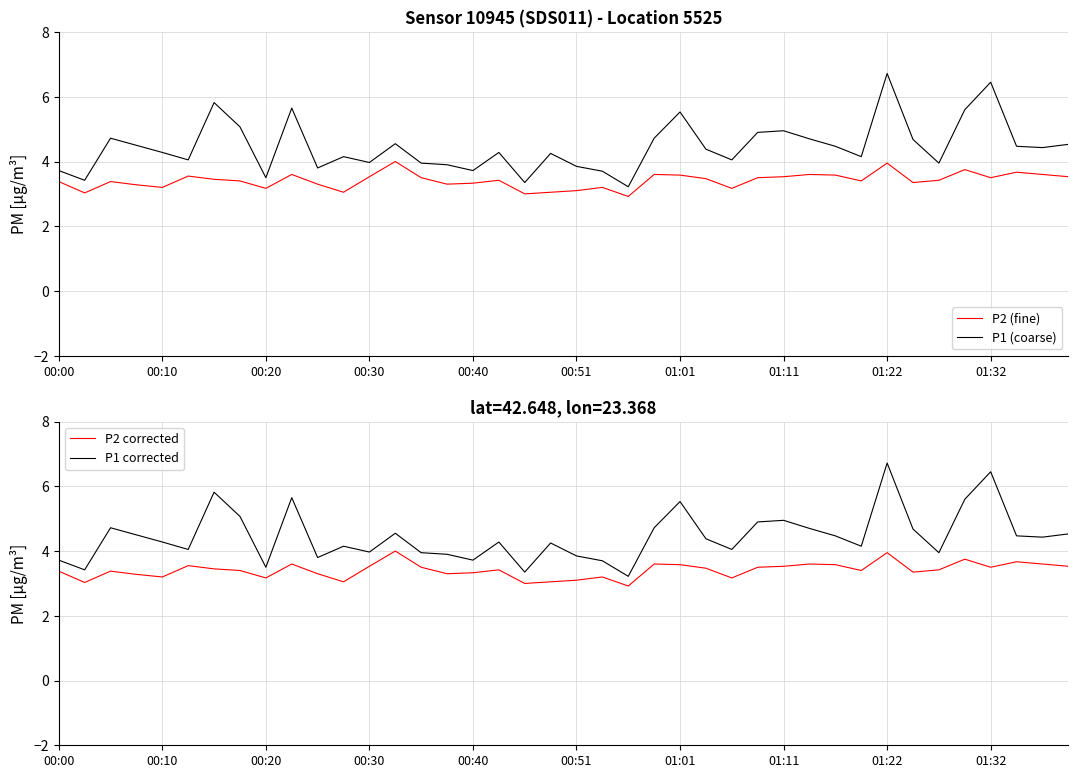

Between 21 and 22, which series saw the biggest shift?

P1 (coarse)